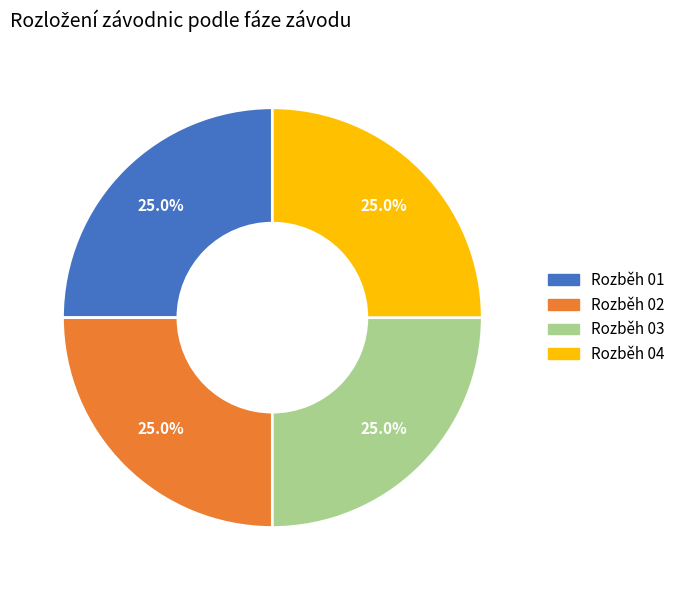

Count the number of slices in the pie.

4